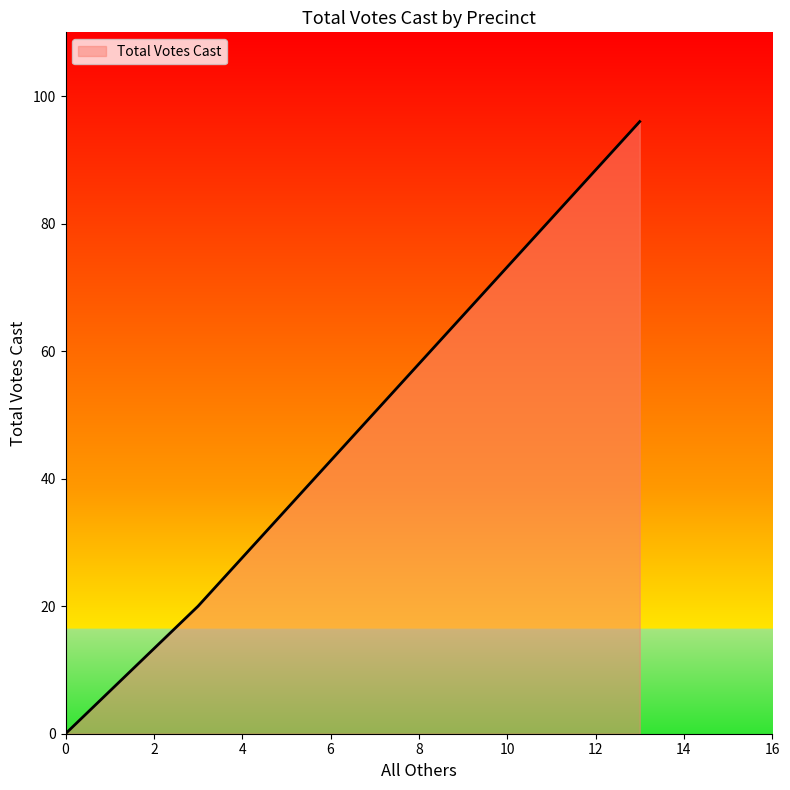

What is the greatest value displayed?

96